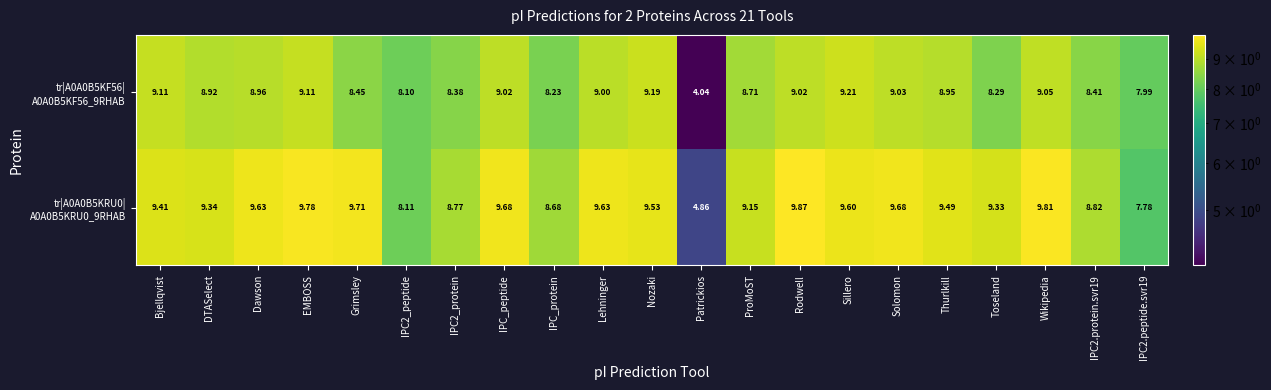

Which series has the largest range (max minus min)?

tr|A0A0B5KF56| A0A0B5KF56_9RHAB